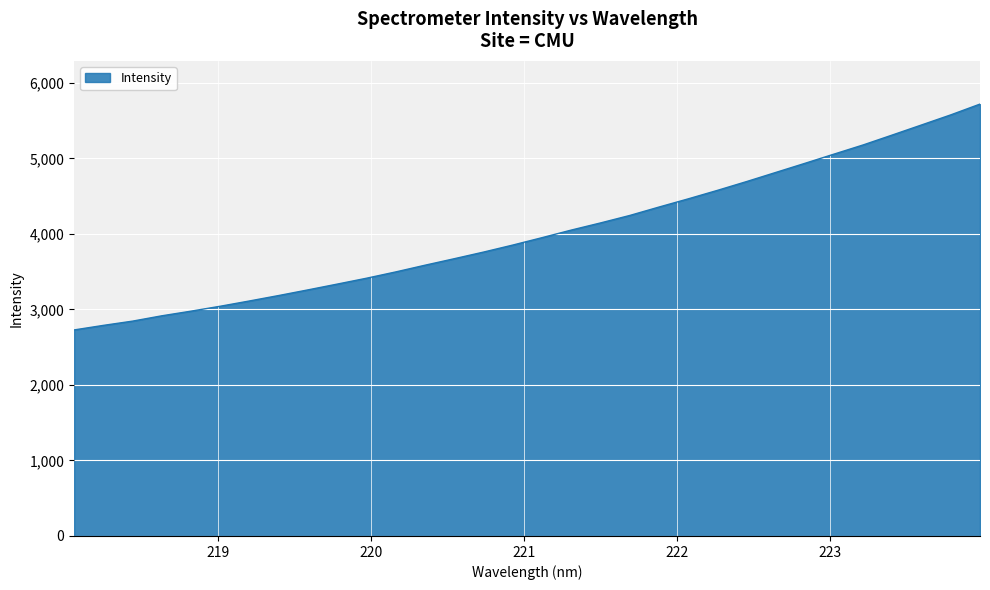

What is the smallest value displayed?

2728.9